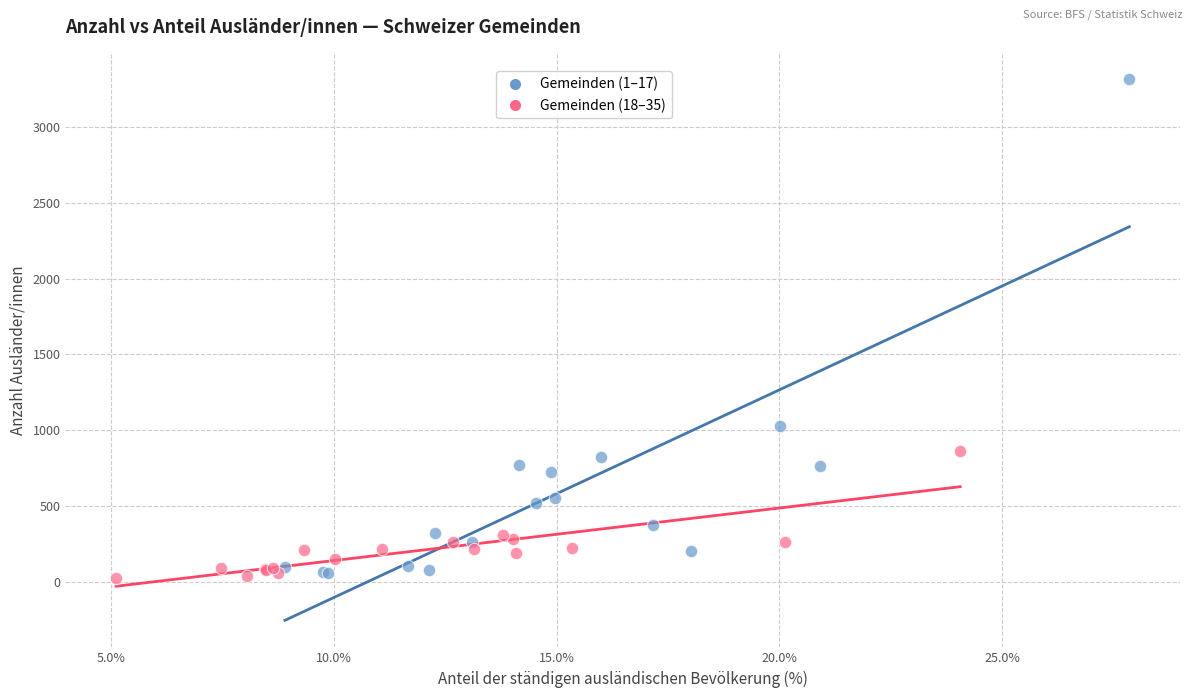

Which series has the largest Y range (max minus min)?

Gemeinden (1–17)